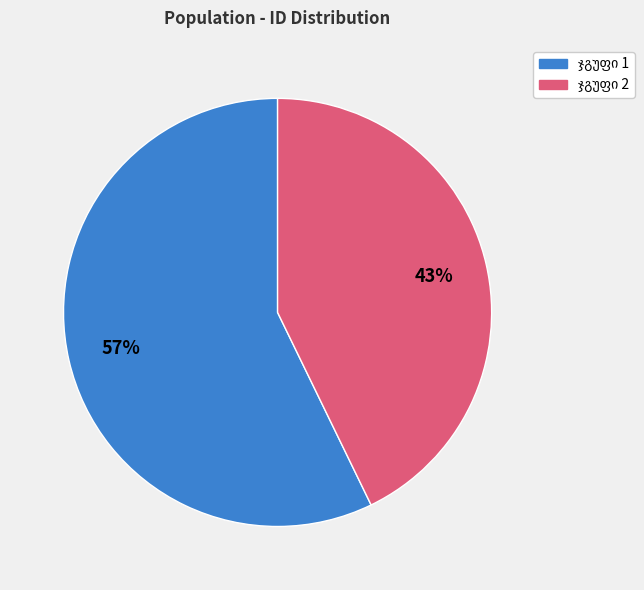

To the nearest percent, what is the difference between the largest and smallest slice percentages?

14%